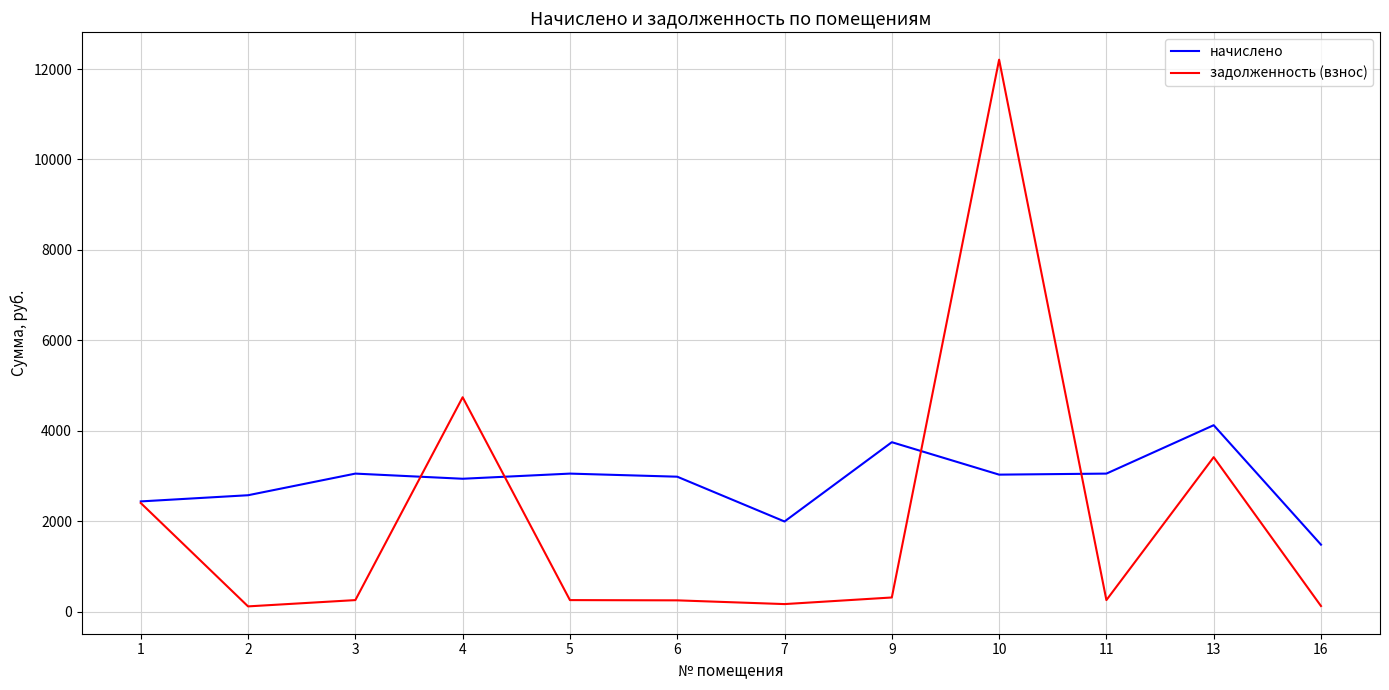

List the series in order of their overall mean, lowest first.

задолженность (взнос), начислено